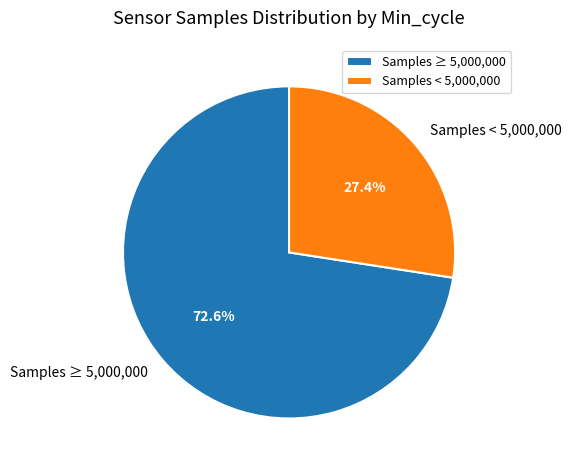

What percentage do Samples ≥ 5,000,000 and Samples < 5,000,000 together represent?

100.0%